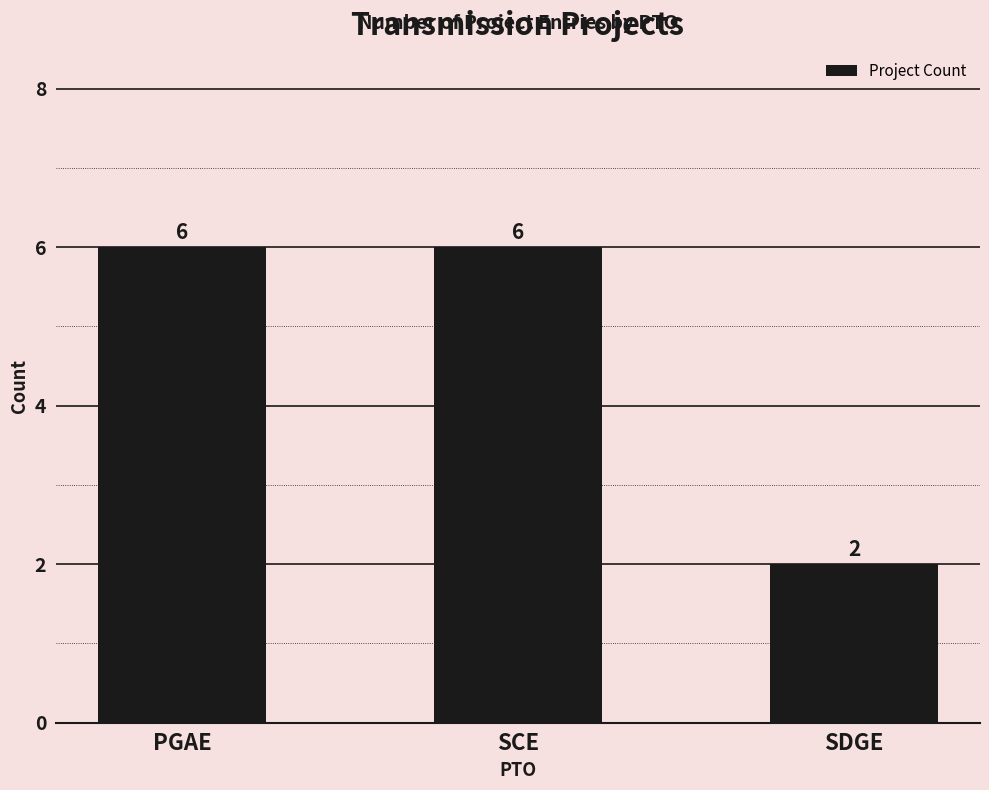

The chart shows a value of 2 at SDGE. True or false?

True